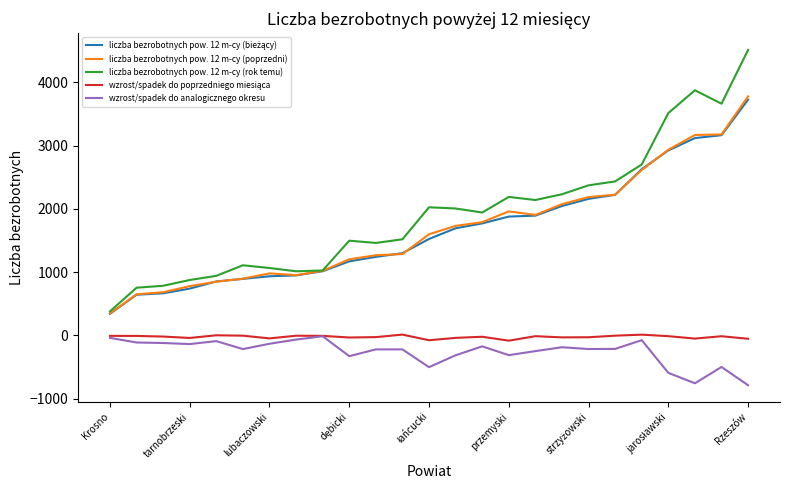

Which series has the largest range (max minus min)?

liczba bezrobotnych pow. 12 m-cy (rok temu)